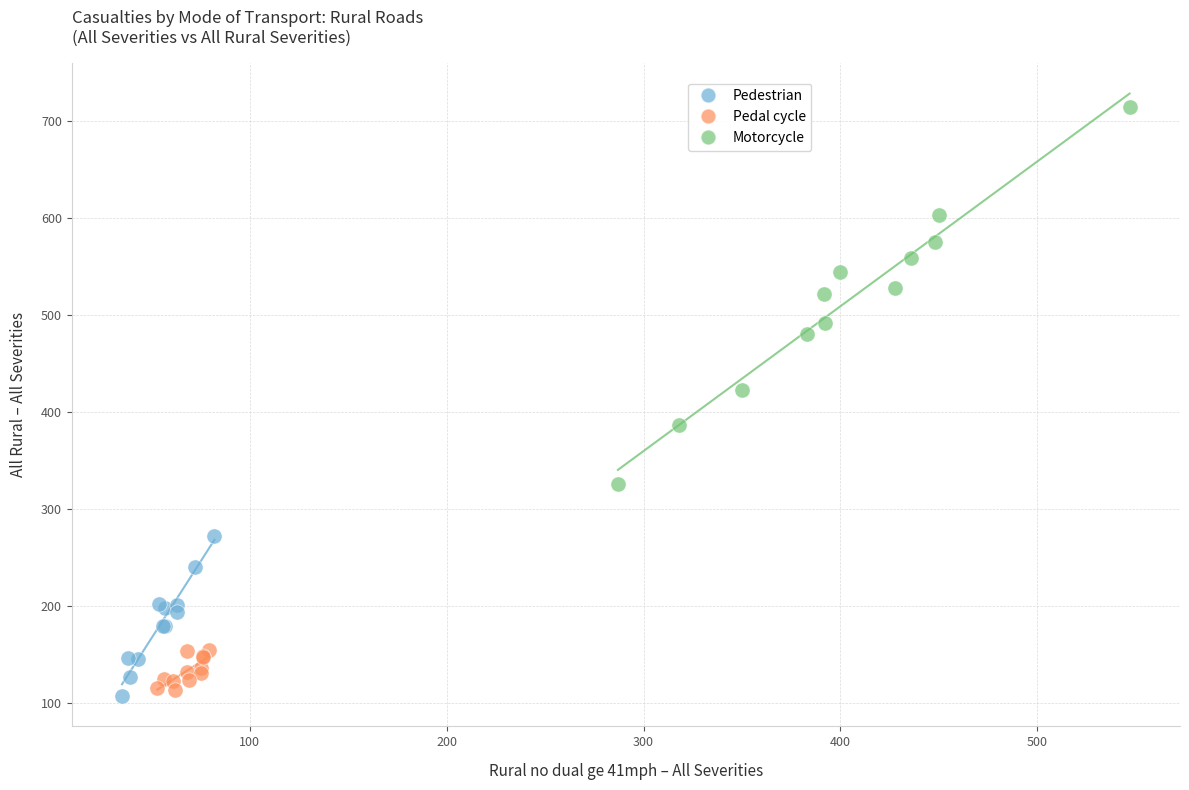

What are all the series names shown in the legend?

Pedestrian, Pedal cycle, Motorcycle